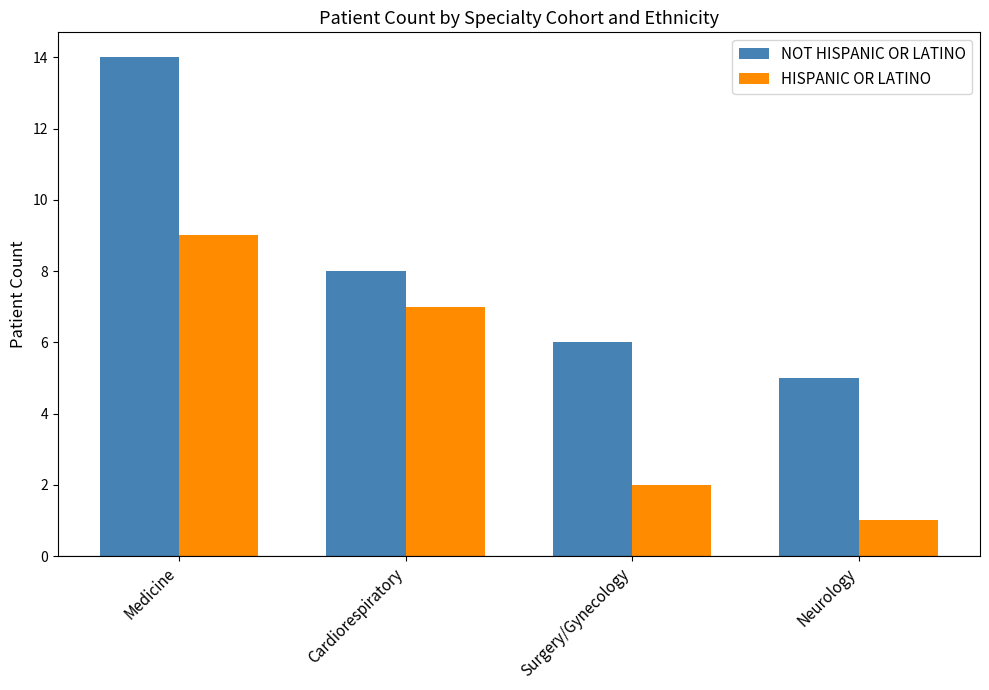

At which category is the sum across all series the highest?

Medicine